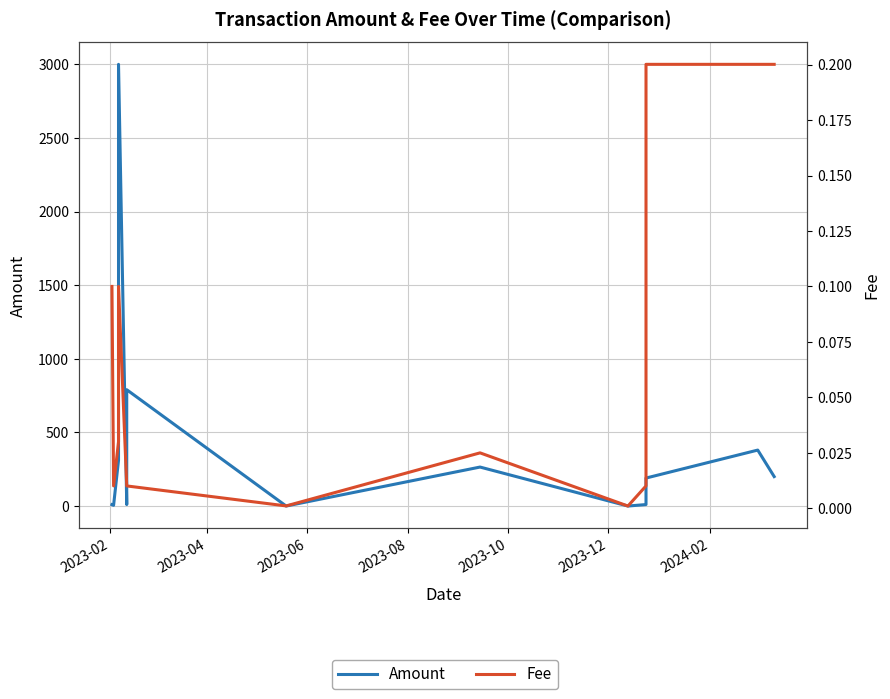

Reading right to left, what are all the values shown in this chart?

Amount: 200.0	380.0	190.0	10.0	0.0	264.7	0.0	790.0	10.0	2999.9	310.5	5.0	9.5
Fee: 0.2	0.2	0.2	0.0	0.0	0.0	0.0	0.0	0.0	0.1	0.0	0.0	0.1